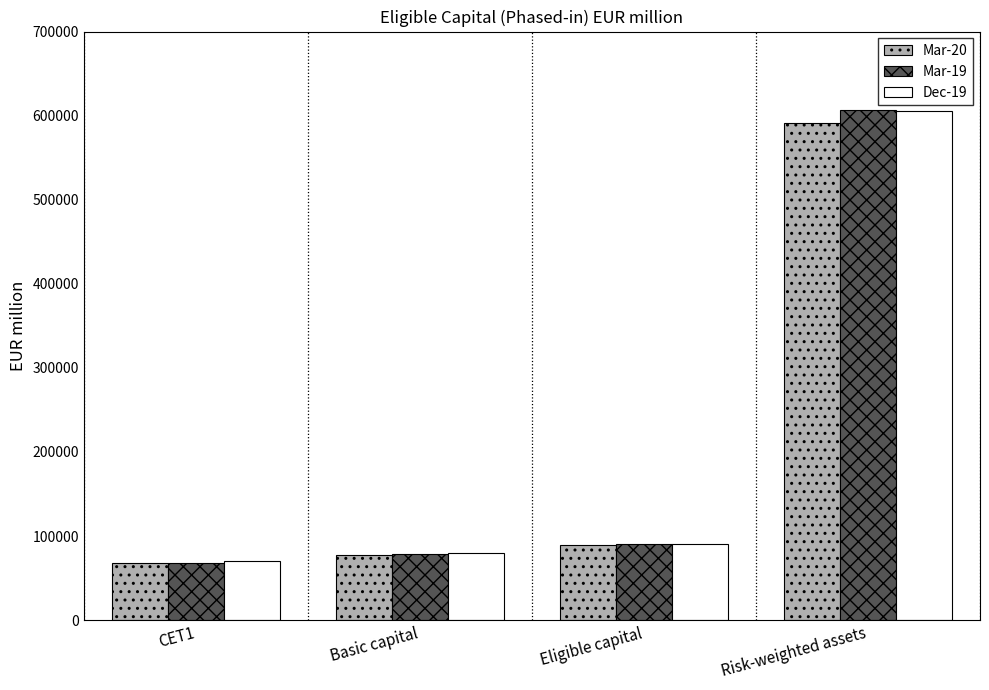

At which label does Mar-19 reach its minimum?

CET1